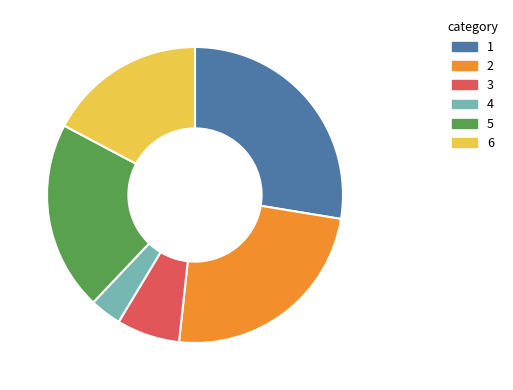

Do 1 and 3 together represent more than half of the pie?

No